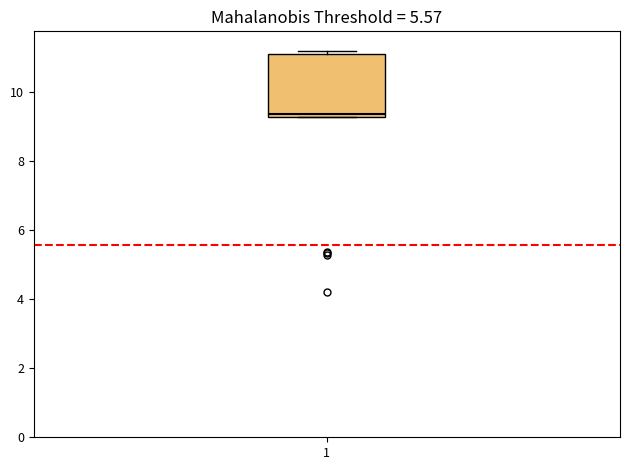

Read this box plot against the y-axis: the position of the median line, the range covered by the box, and the ends of both whiskers. The values are not printed on the chart, so give them approximately, as read against the axis.

median 9.4, box 9.4 to 11.2, whiskers 9.2 to 11.2 (just above the box's upper edge)